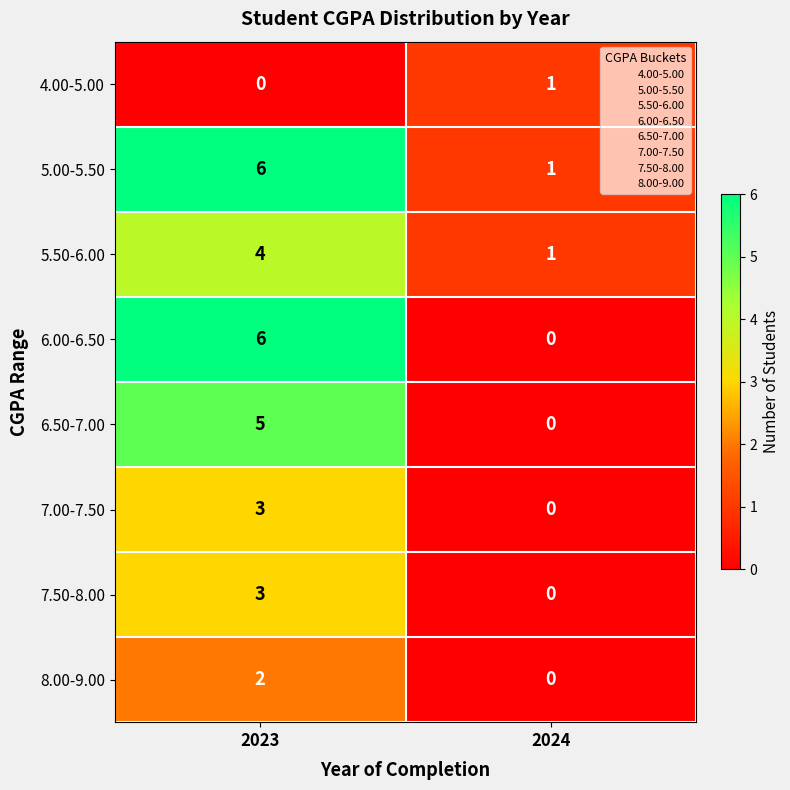

What is the difference between the maximum and minimum values in the 5.50-6.00 series?

3